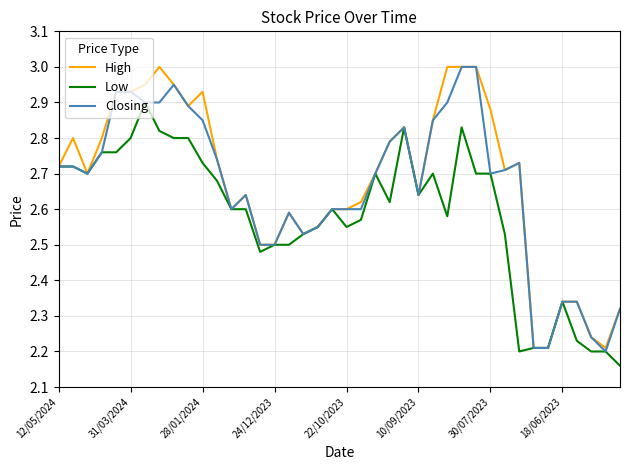

How many distinct data groups are displayed?

3